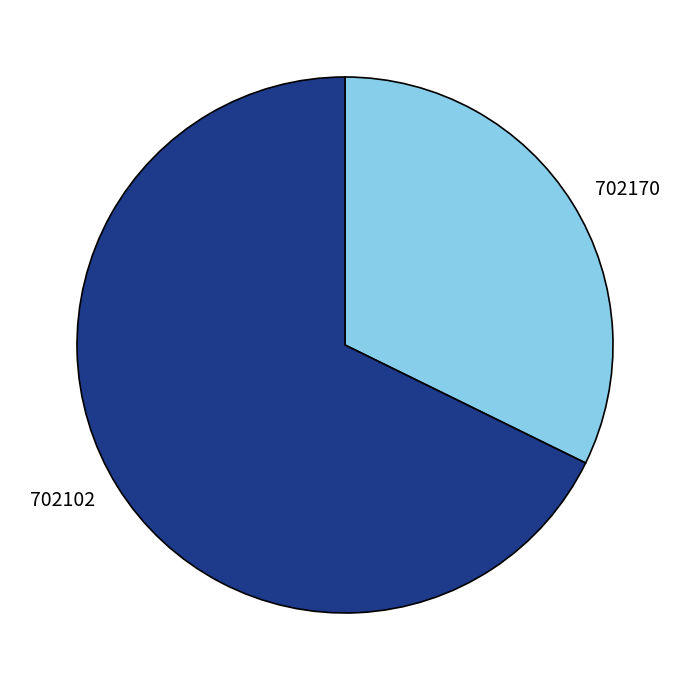

Do 702102 and 702170 together represent more than half of the pie?

Yes